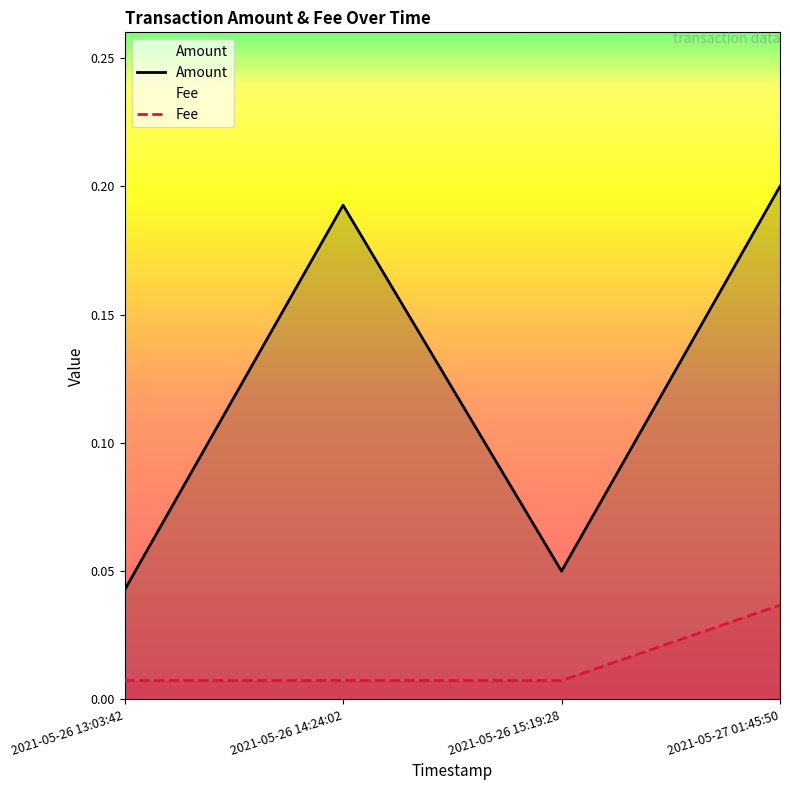

What position from the left is 2021-05-26 13:03:42?

1